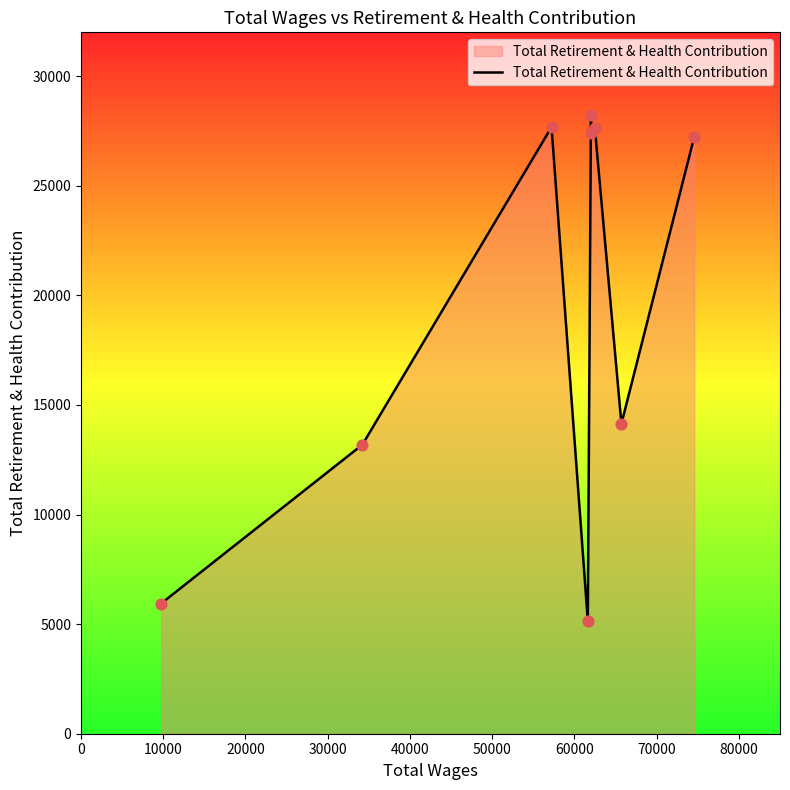

What is the greatest value displayed?

28239